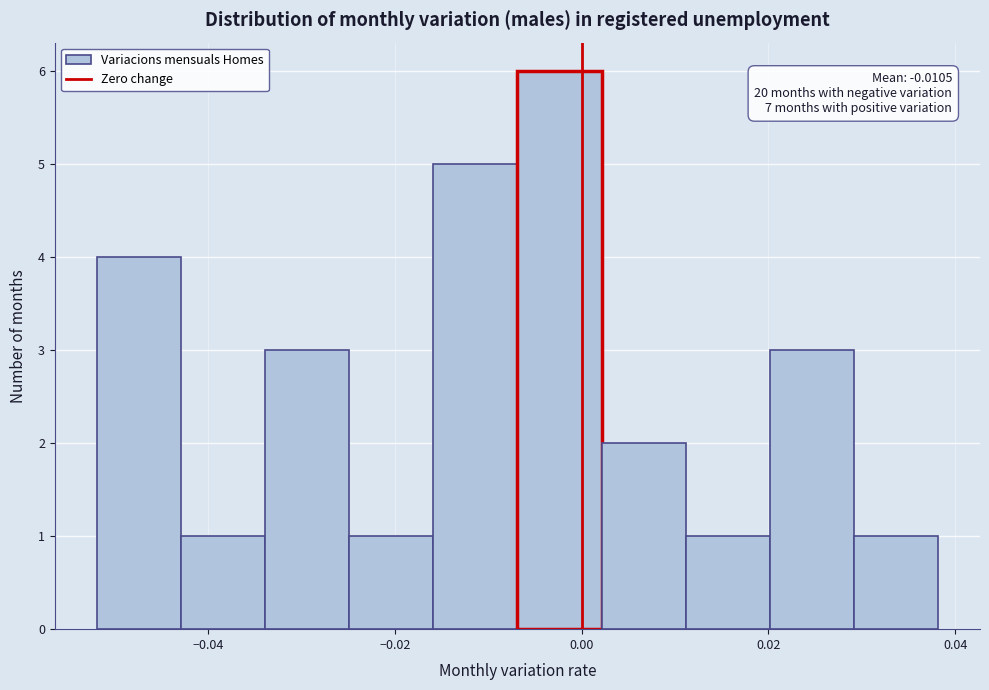

Over which range of the x-axis is the bar tallest?

-0.006 to 0.002